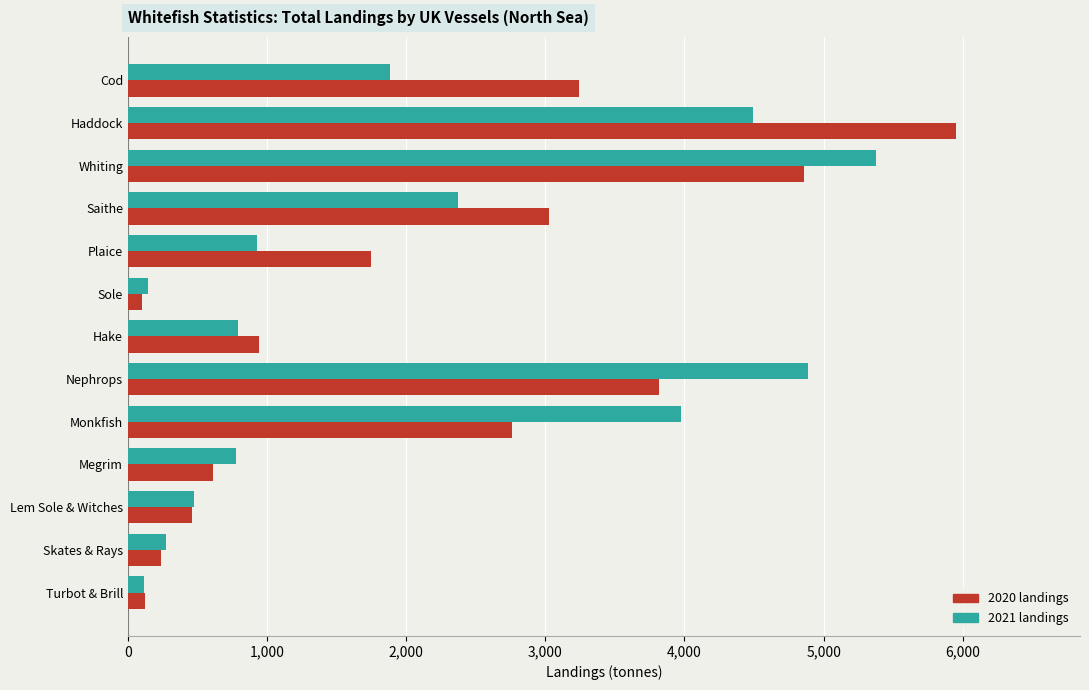

What is the total value across all series at Skates & Rays?

510.2